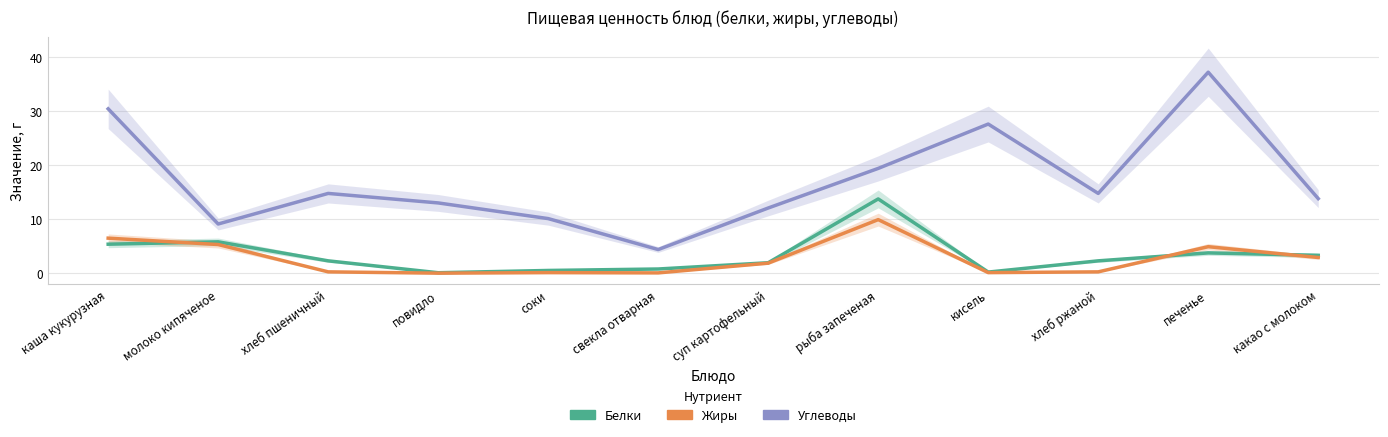

Read the Белки value at кисель.

0.2